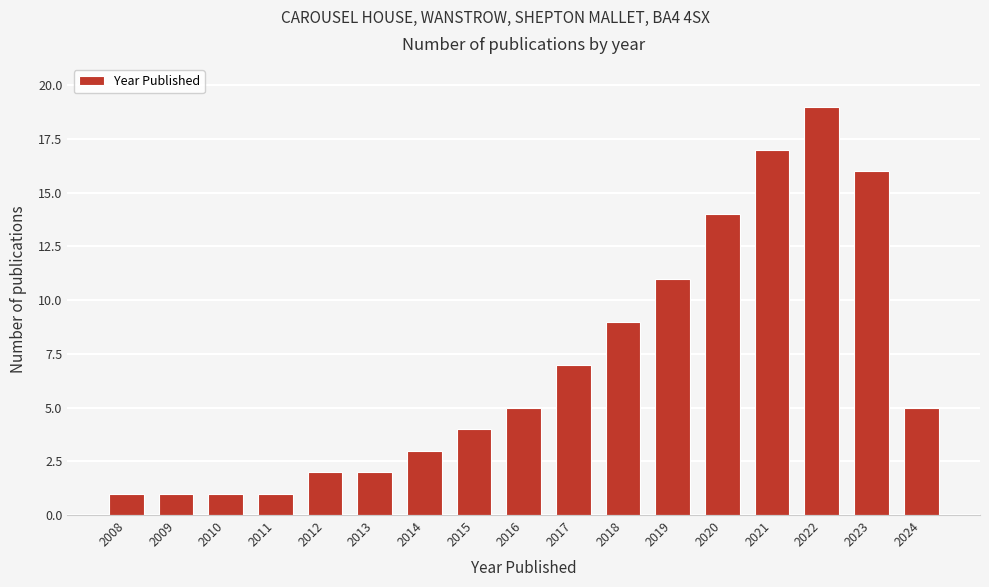

Reading left to right, extract all data points from this chart.

2008=1	2009=1	2010=1	2011=1	2012=2	2013=2	2014=3	2015=4	2016=5	2017=7	2018=9	2019=11	2020=14	2021=17	2022=19	2023=16	2024=5